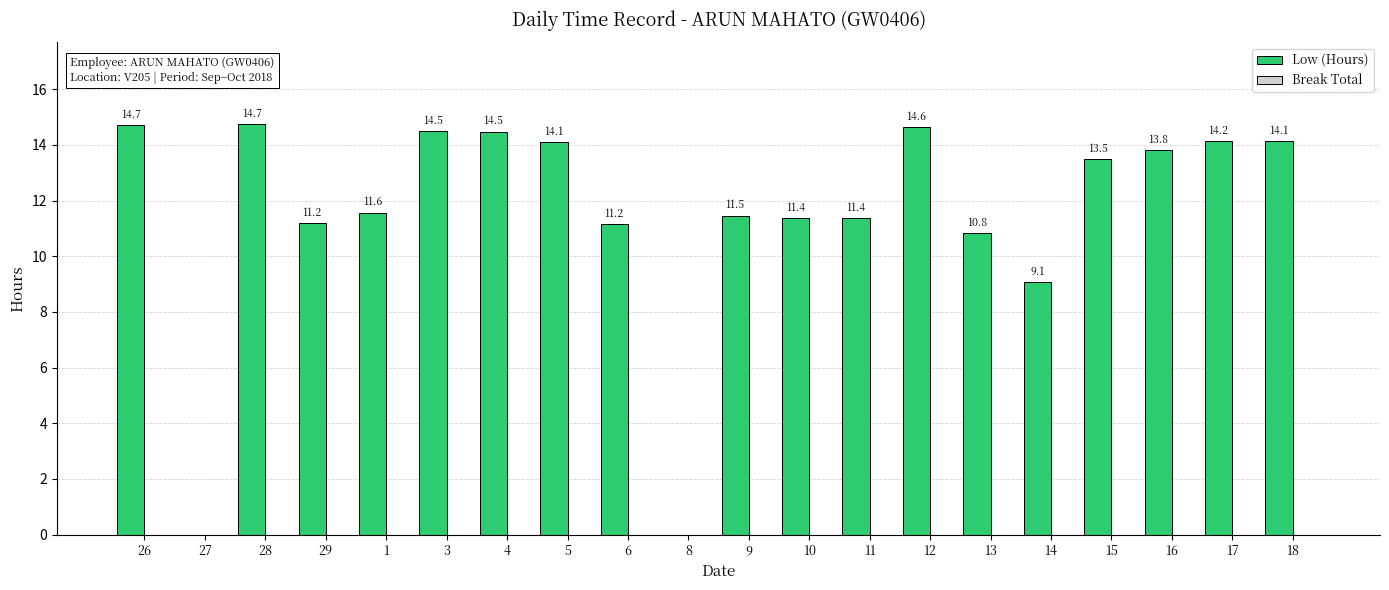

What is the maximum value shown in the chart?

14.7